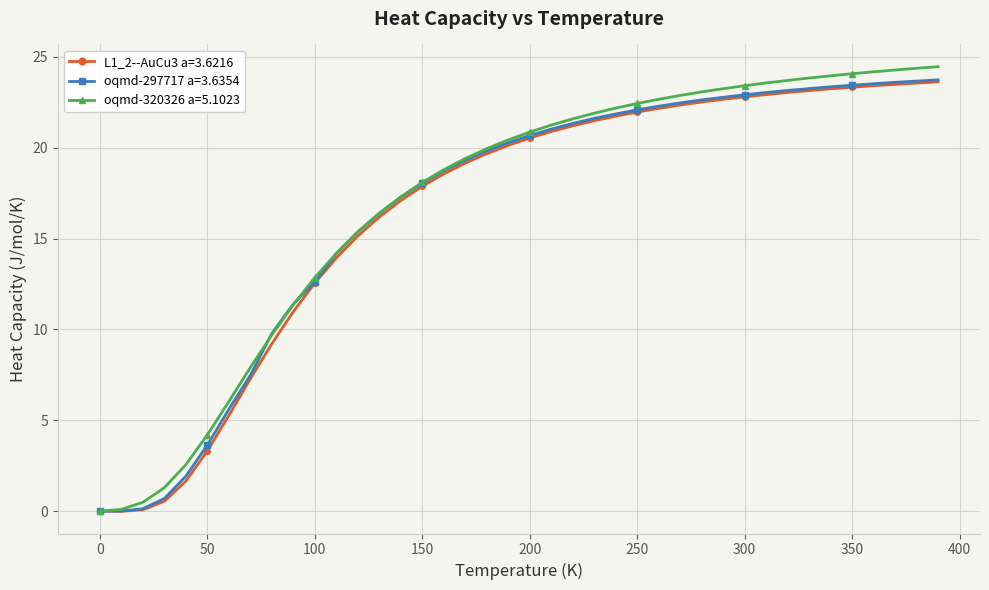

At how many categories does at least one series exceed 3?

35